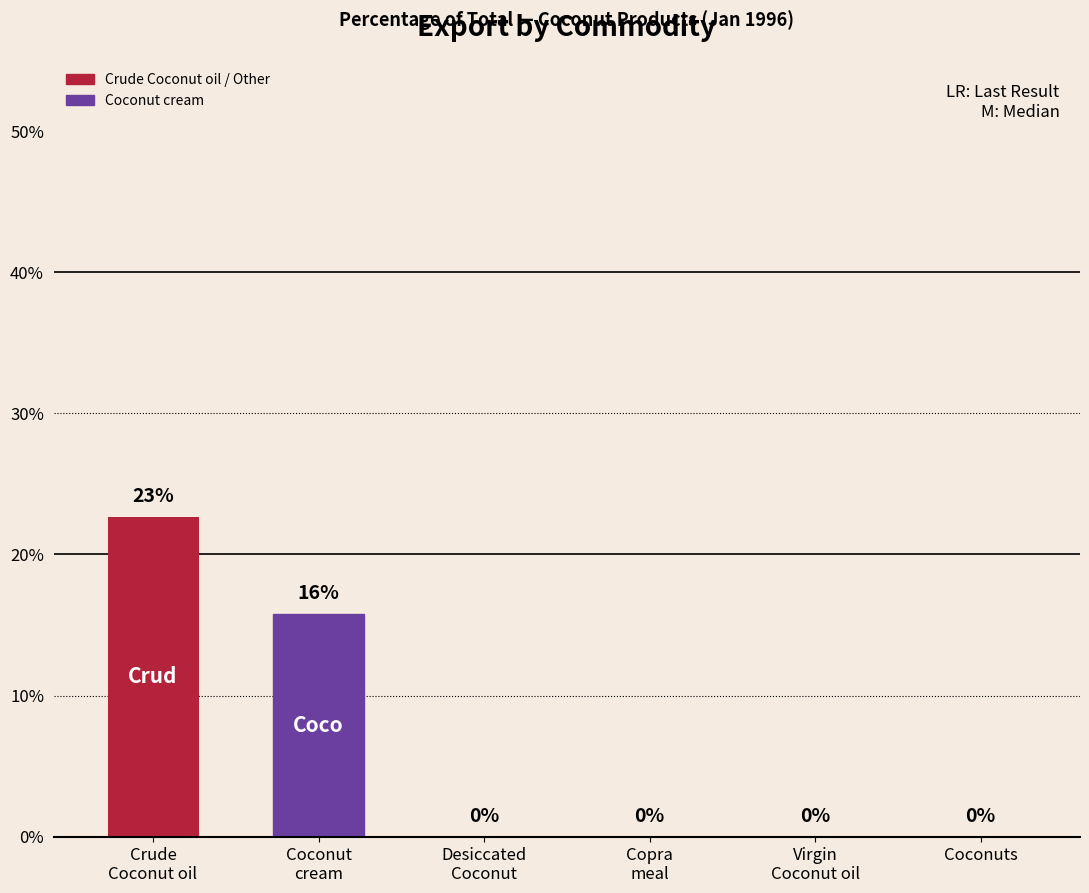

Are the bars horizontal?

No